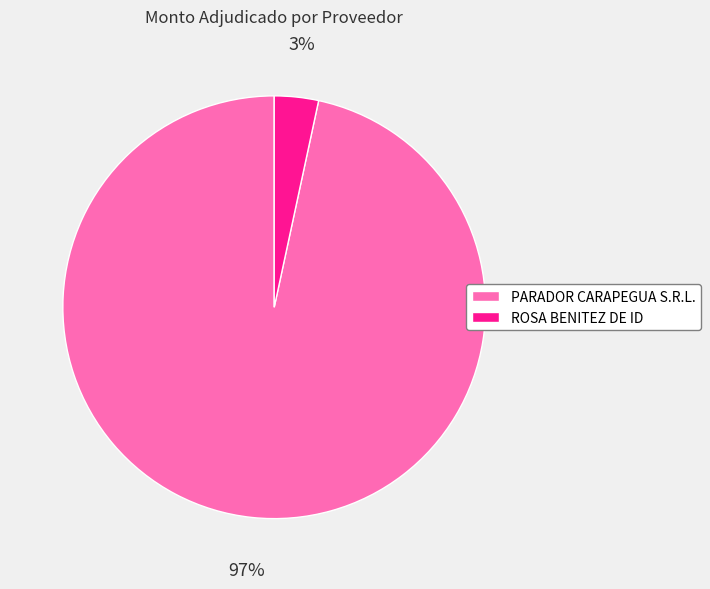

True or false: PARADOR CARAPEGUA S.R.L. accounts for 90% of the total.

False